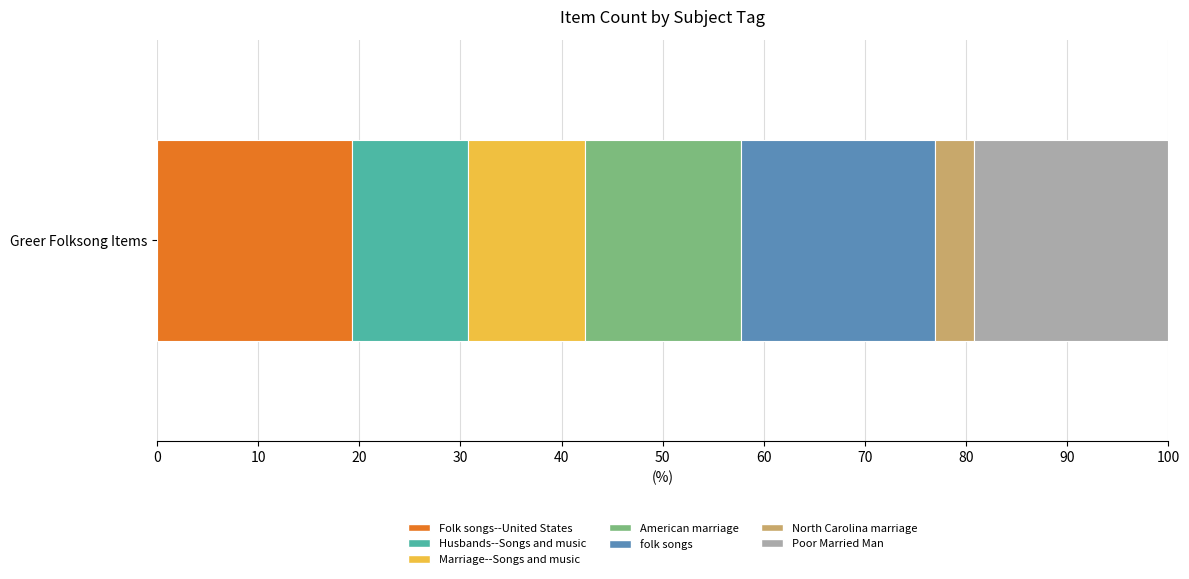

What value does the Folk songs--United States series have at Greer Folksong Items?

19.2